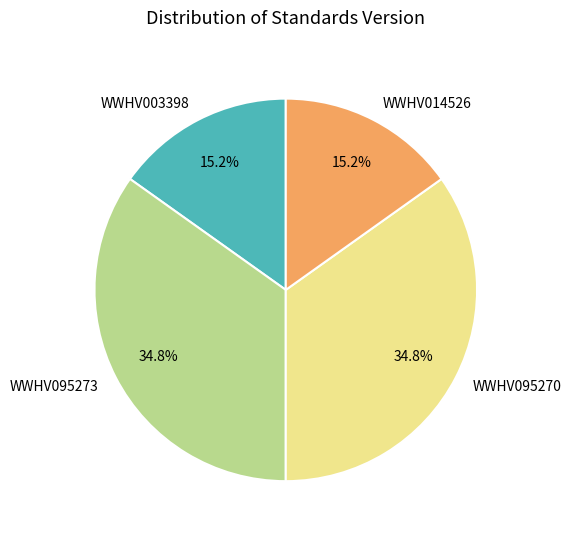

Is WWHV003398 the majority of the pie?

No